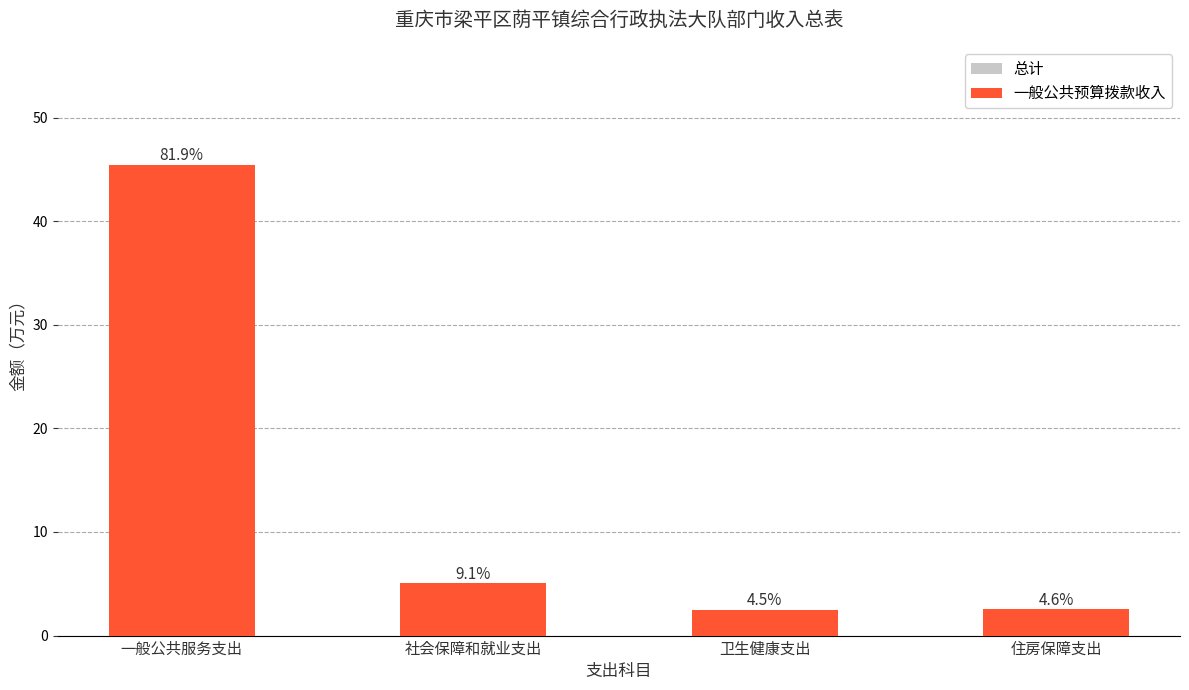

Reading left to right, list all the values displayed in this chart.

总计: 一般公共服务支出=45.5	社会保障和就业支出=5.0	卫生健康支出=2.5	住房保障支出=2.5
一般公共预算拨款收入: 一般公共服务支出=45.5	社会保障和就业支出=5.0	卫生健康支出=2.5	住房保障支出=2.5